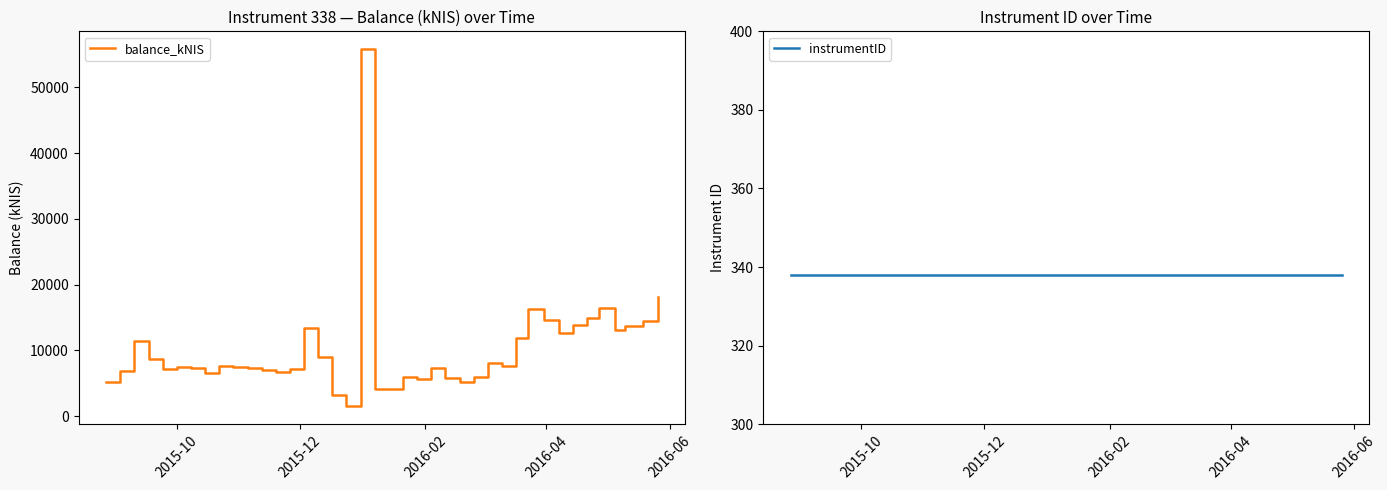

What is the minimum value for balance_kNIS?

1517.5